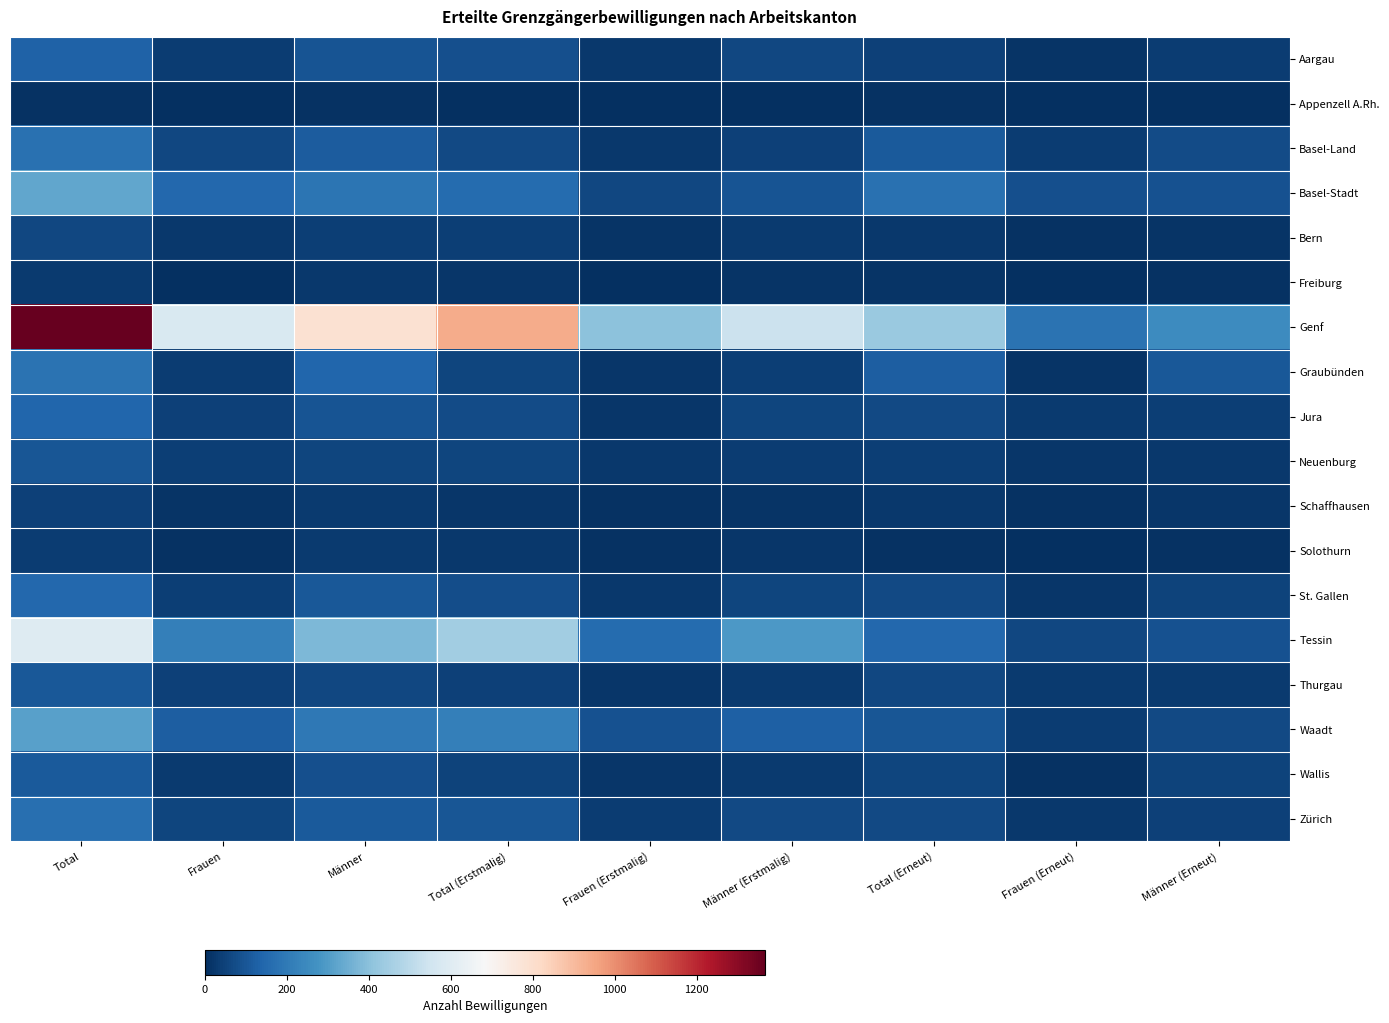

At Frauen (Erstmalig), list the series in order from largest to smallest.

Genf, Tessin, Waadt, Basel-Stadt, Zürich, Aargau, Basel-Land, Neuenburg, St. Gallen, Graubünden, Wallis, Jura, Thurgau, Bern, Schaffhausen, Solothurn, Freiburg, Appenzell A.Rh.